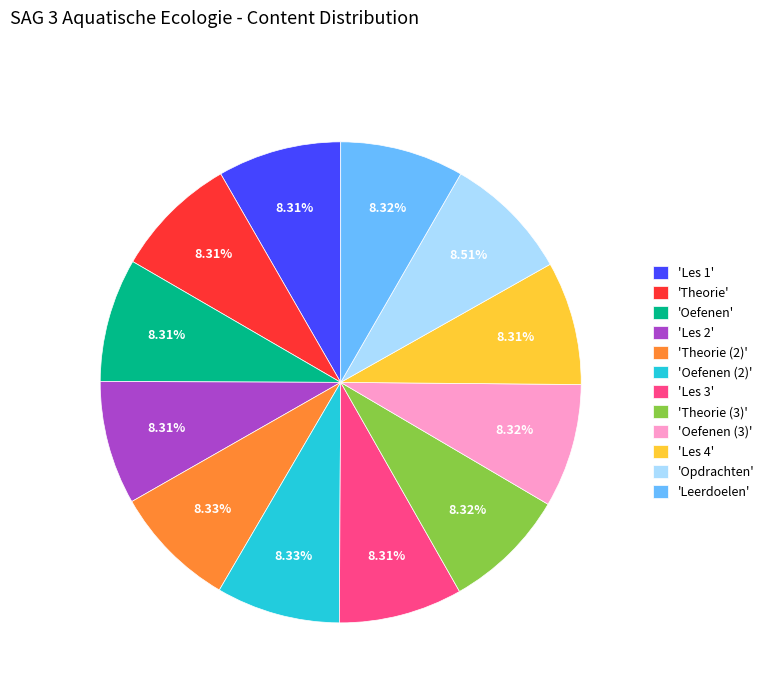

Approximately how many times larger is the value at 'Les 2' compared to 'Theorie'?

1.0